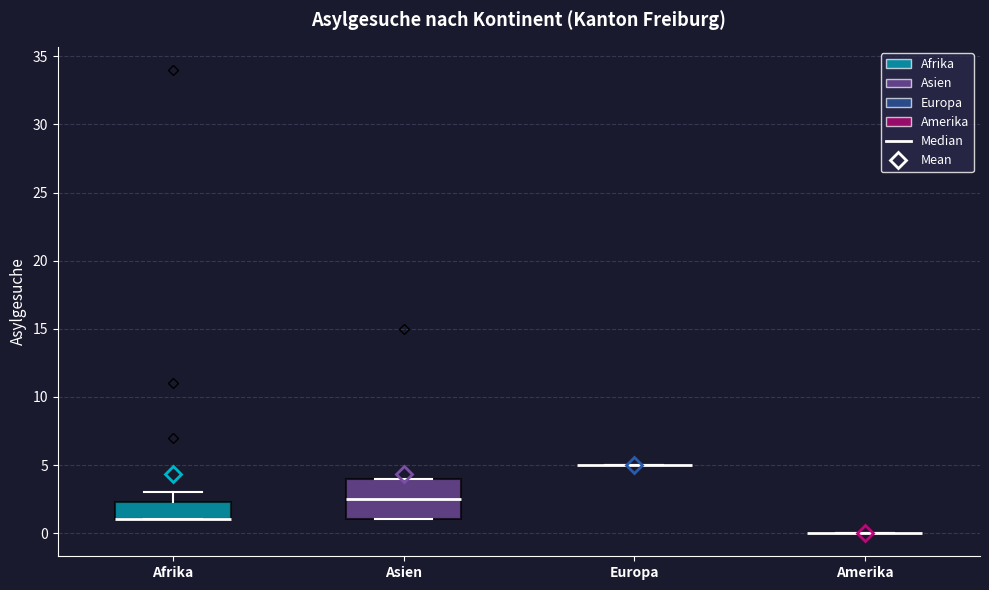

Where is the lower edge of the box for Asien on the y-axis? The values are not printed on the chart, so give them approximately, as read against the axis.

1.0